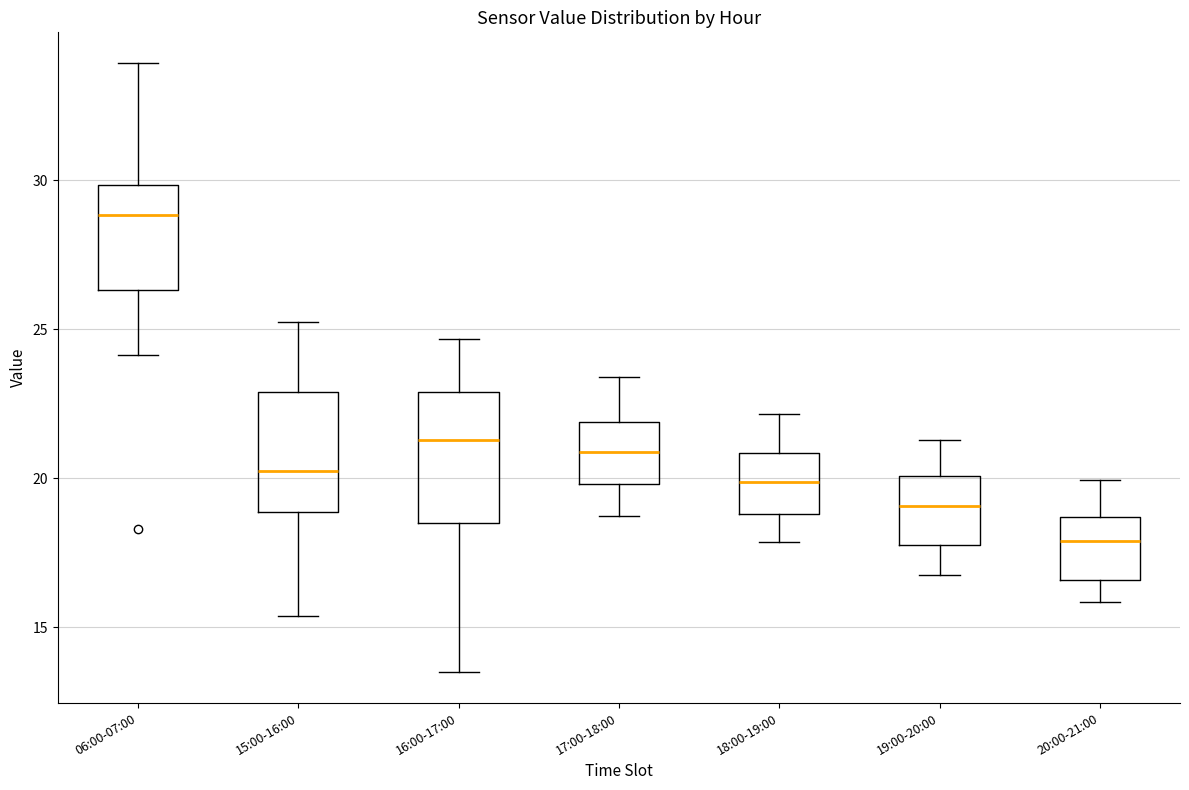

Which box has the highest median line?

06:00-07:00